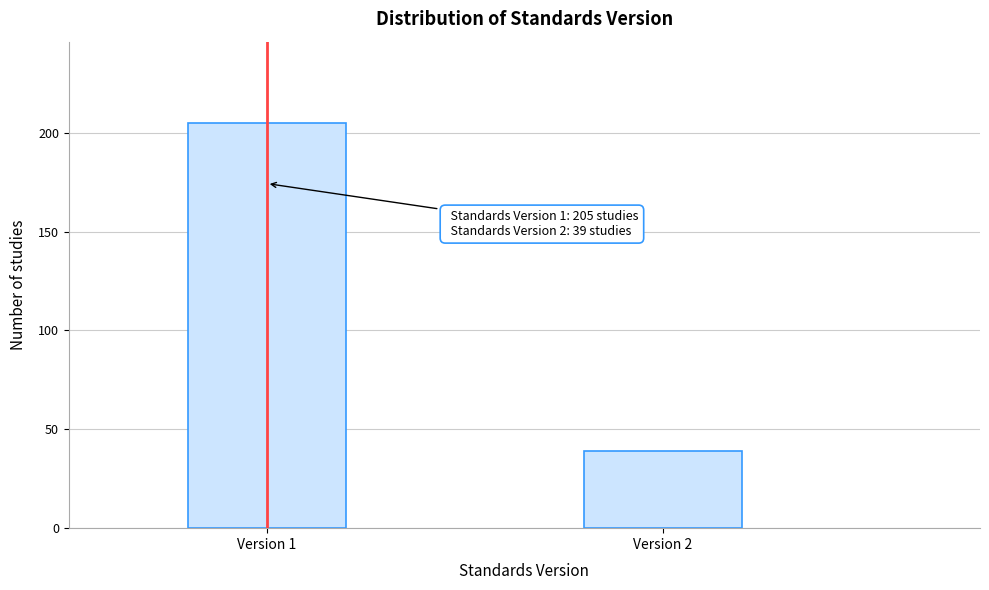

Reading left to right, what are all the values shown in this chart?

205	39